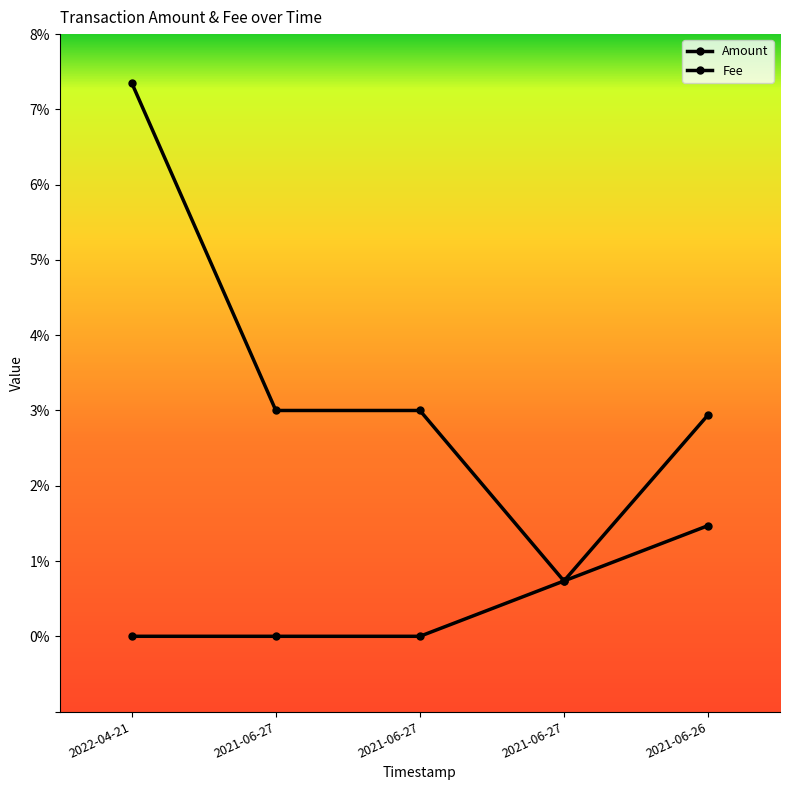

What is the difference between the maximum and minimum values in the Fee series?

0.1